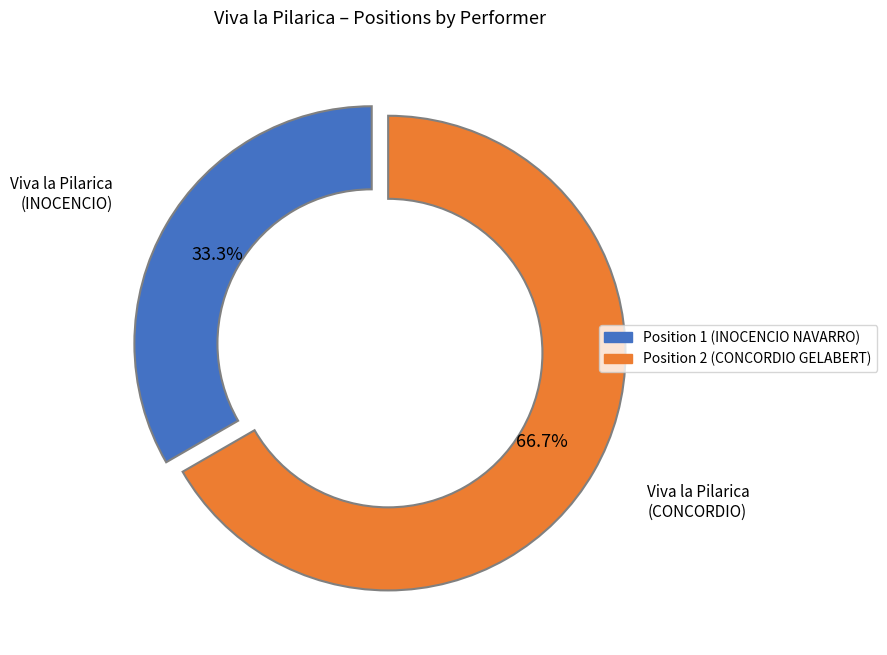

Is there any slice that represents more than half of the pie?

Yes